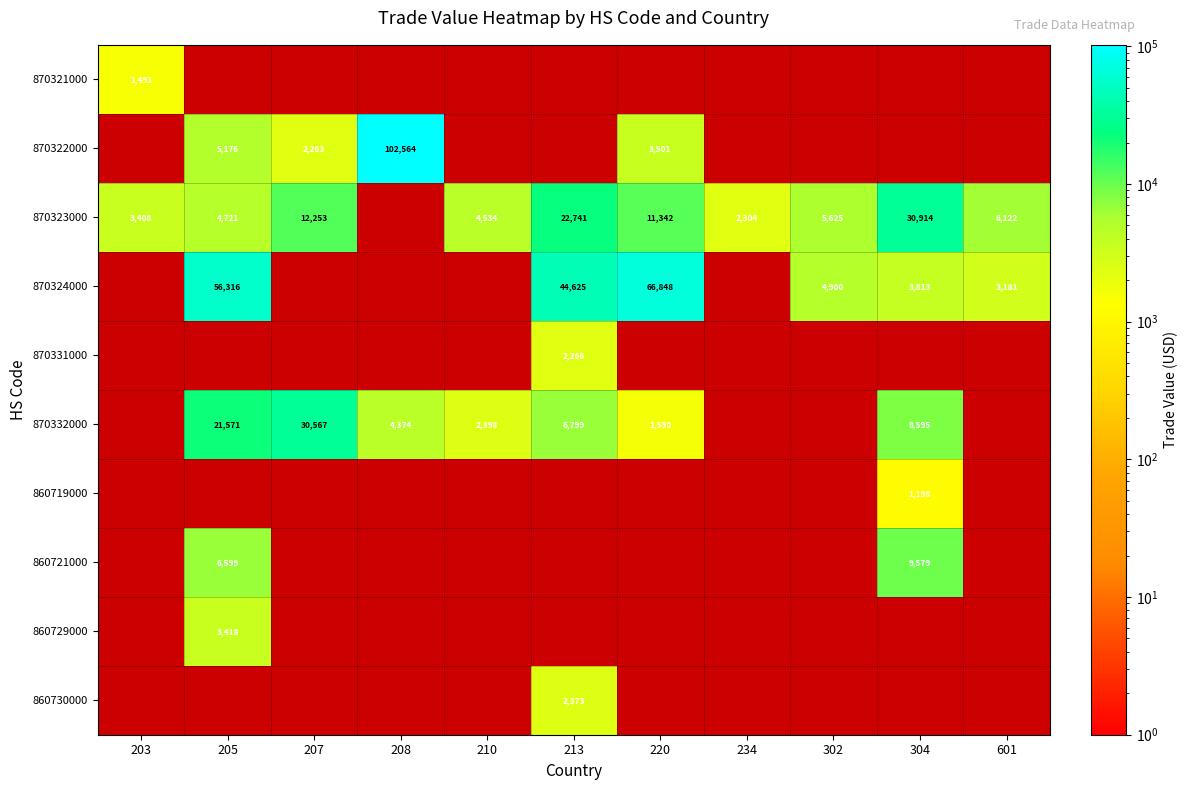

Is it true that 870324000 equals 3813 at 304?

True